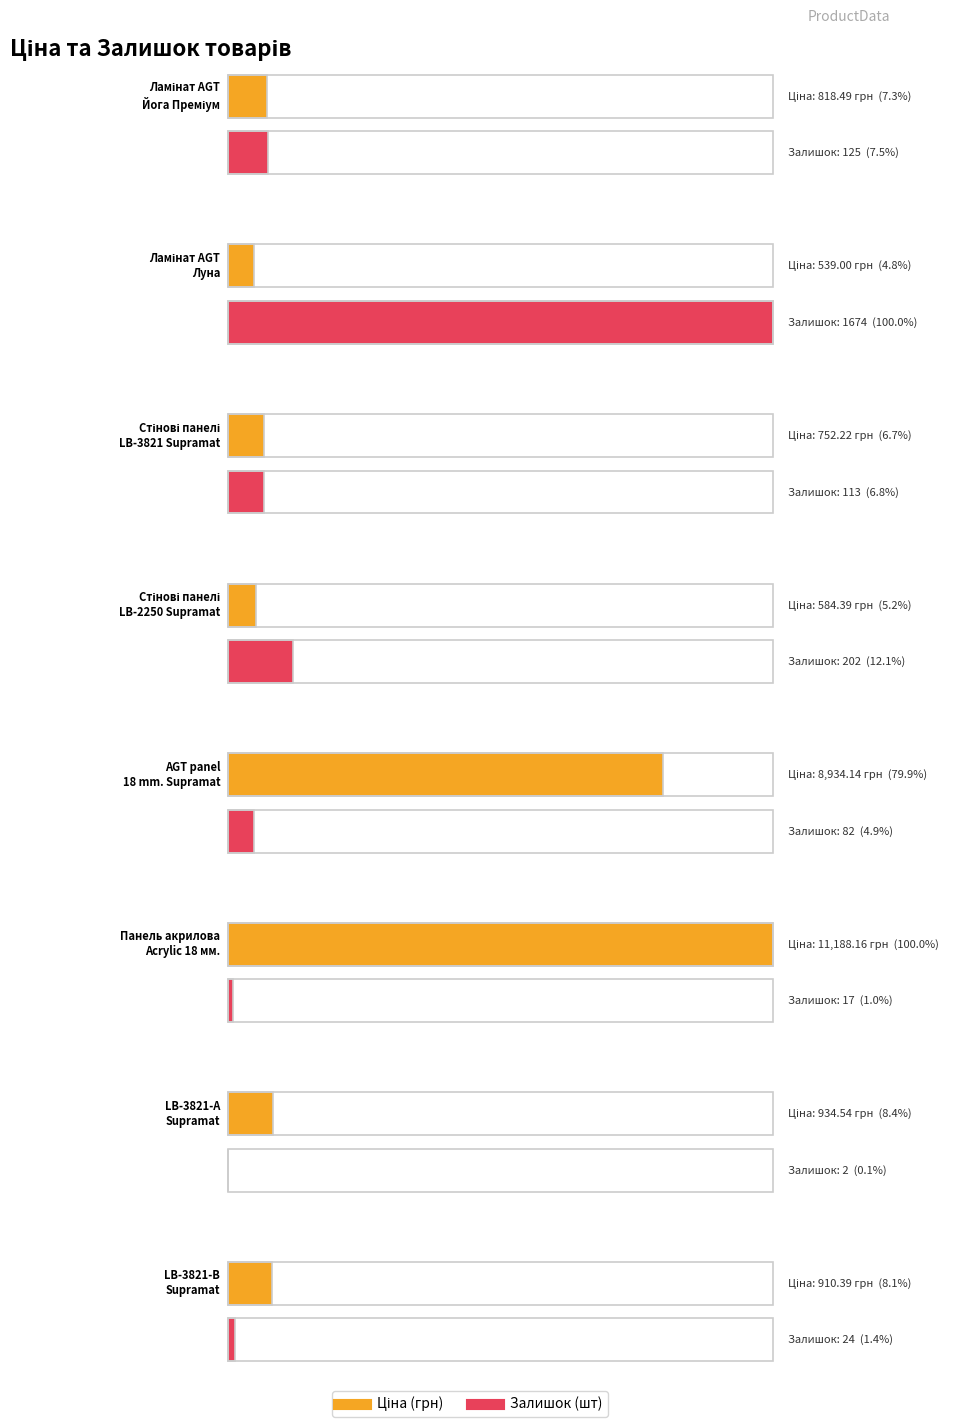

Which has a higher value, Ламінат AGT
Йога Преміум or AGT panel
18 mm. Supramat?

AGT panel
18 mm. Supramat